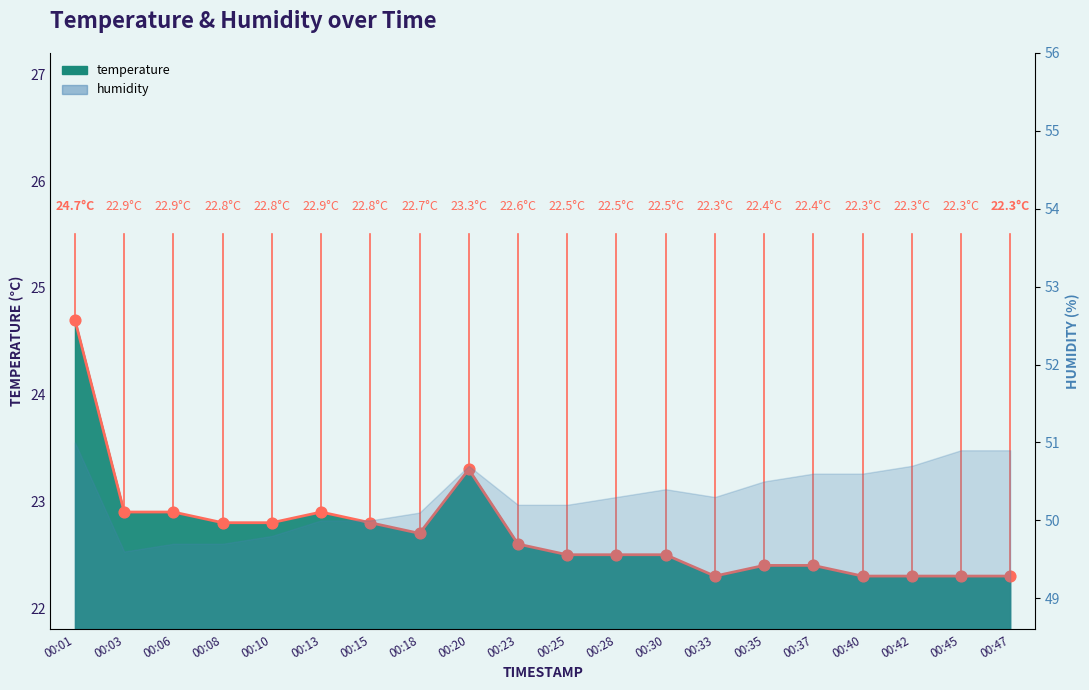

Which has a higher value, 00:30 or 00:08?

00:08